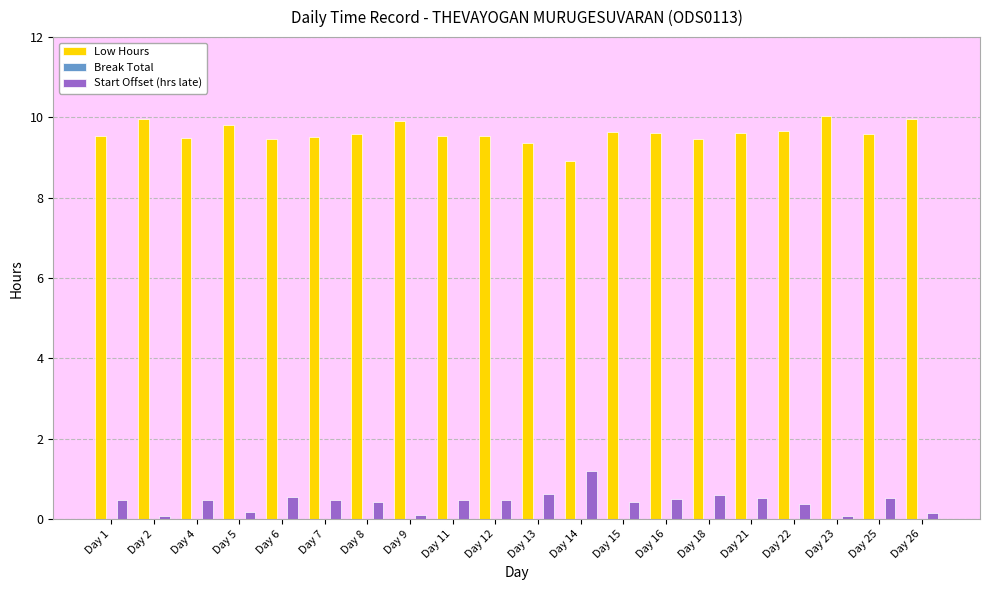

What is the highest value of the Low Hours series?

10.0